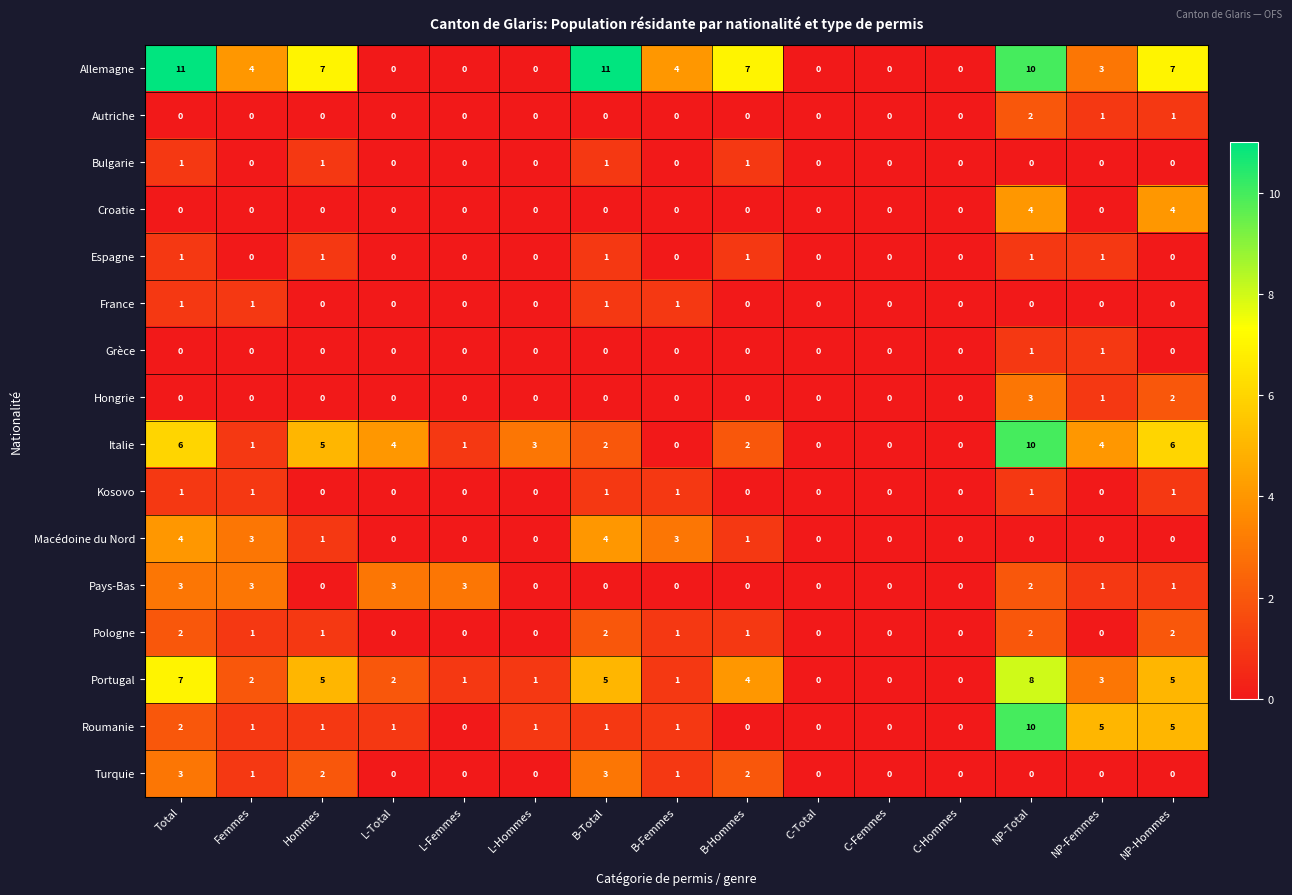

At how many categories does at least one series exceed 8?

3